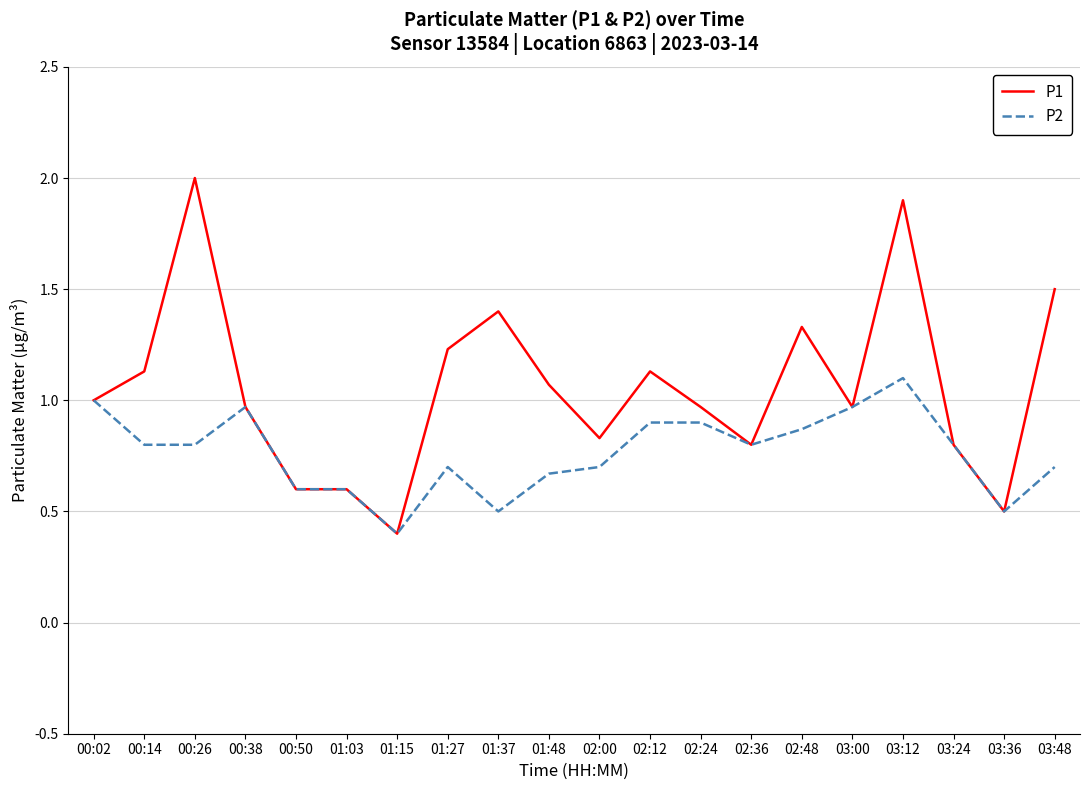

Which series has the largest range (max minus min)?

P1